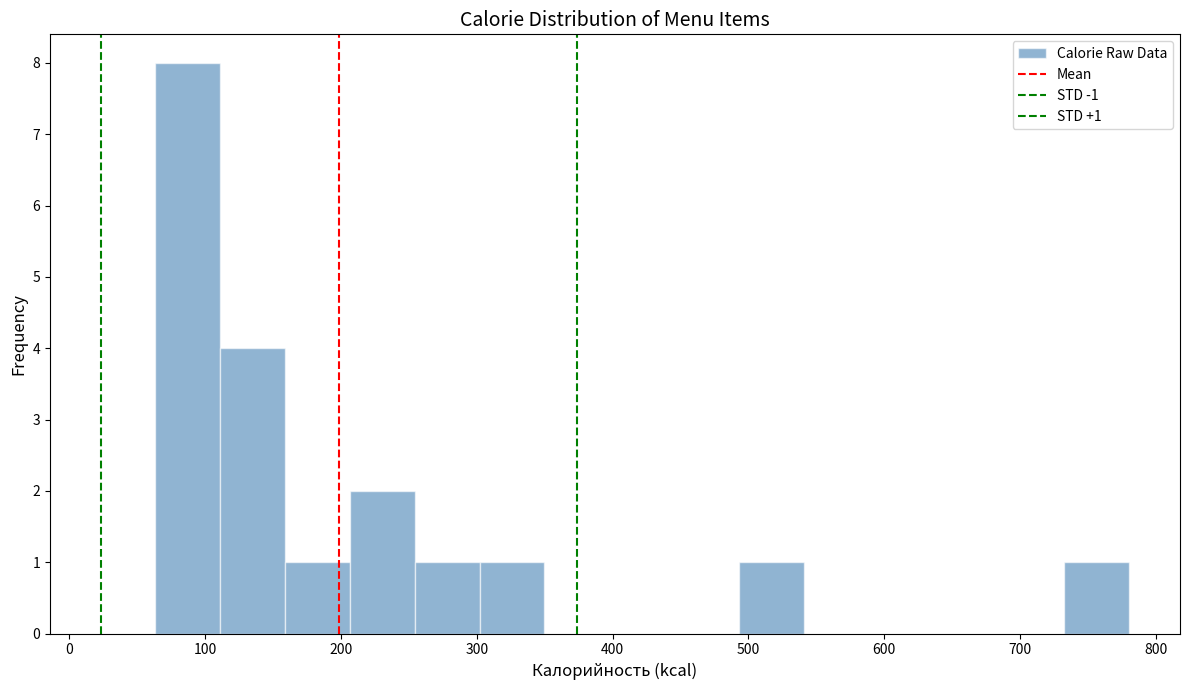

Over which range of the x-axis is the bar tallest?

60 to 110